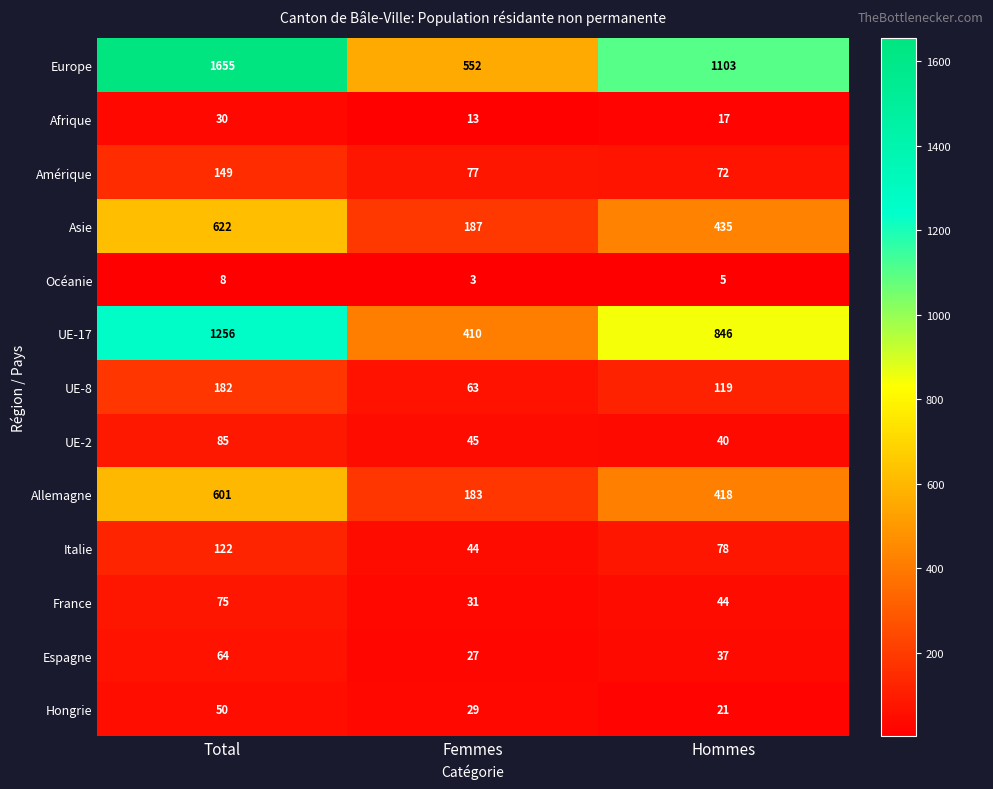

What is the difference between the highest and lowest values at Femmes?

549